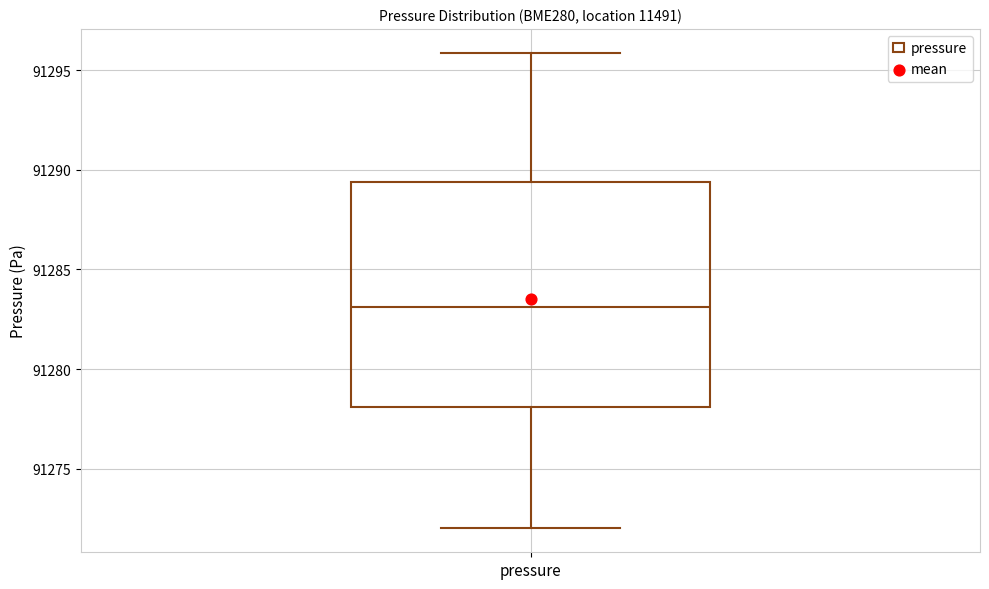

Read this box plot against the y-axis: the position of the median line, the range covered by the box, and the ends of both whiskers. The values are not printed on the chart, so give them approximately, as read against the axis.

median 91283.0, box 91278.0 to 91289.5, whiskers 91272.0 to 91296.0